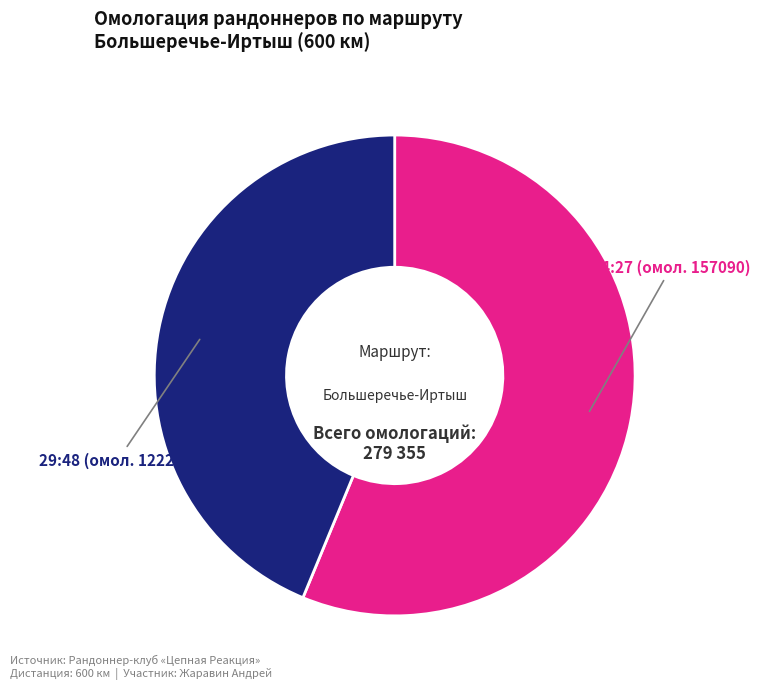

Is the sum of 29:48 and 24:27 greater than half?

Yes